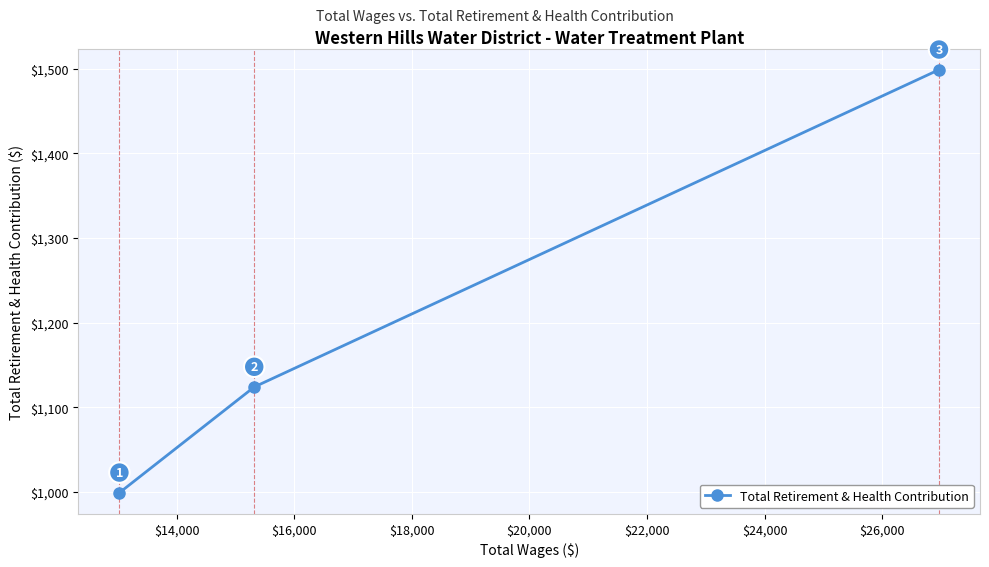

What is the average value?

1207